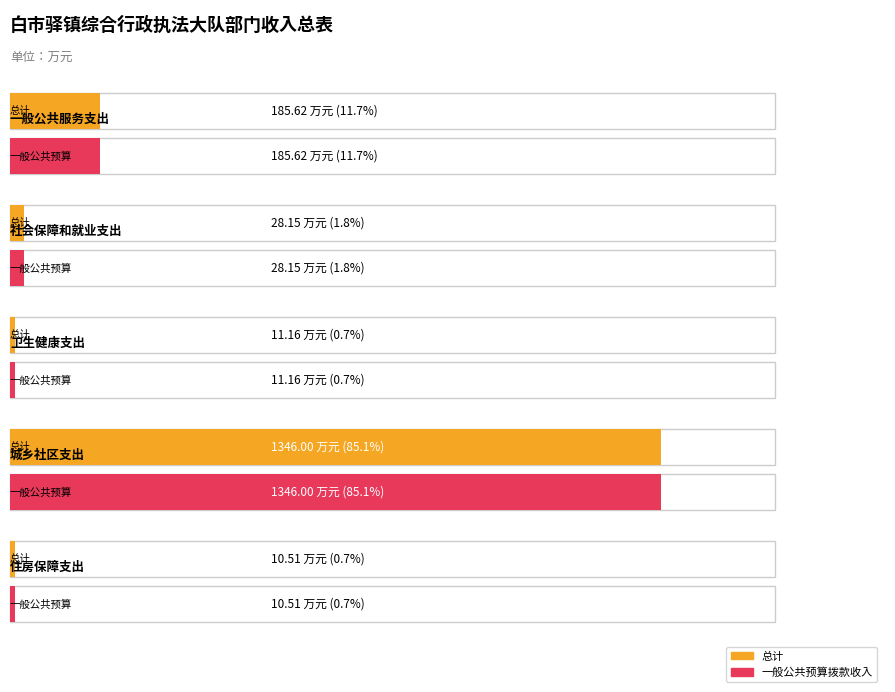

What is the smallest value displayed?

10.5